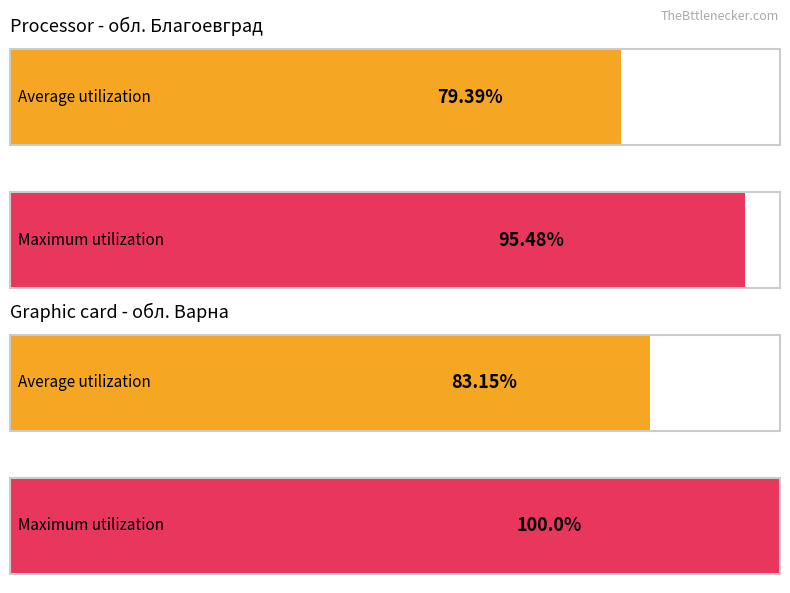

Are the bars horizontal?

Yes